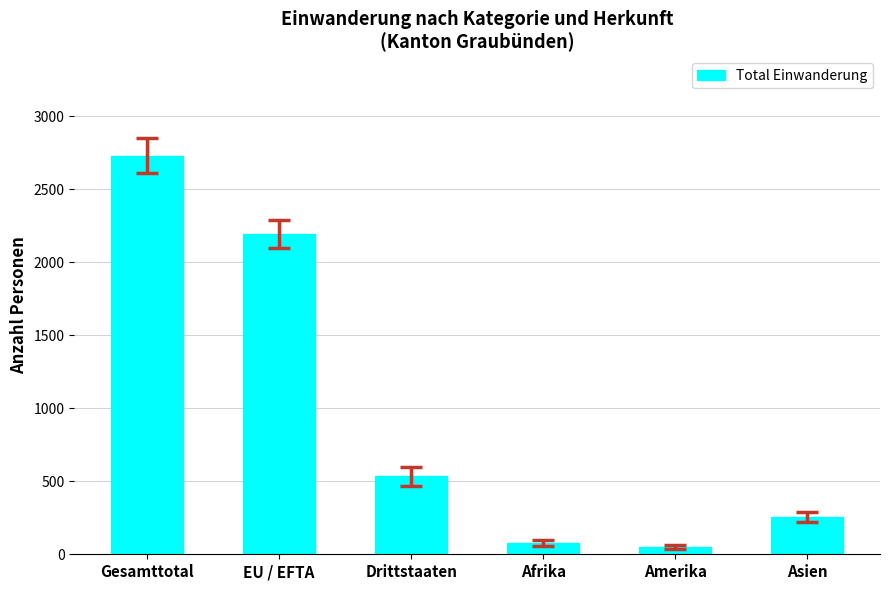

What is the greatest value displayed?

2729